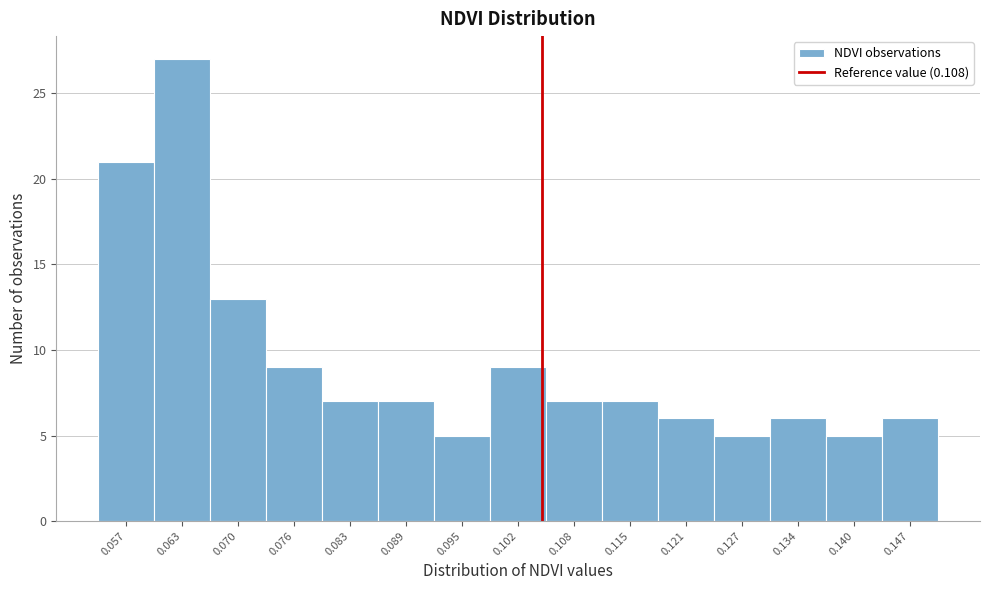

Reading left to right, transcribe all the data shown in this chart.

0.057=21	0.063=27	0.070=13	0.076=9	0.083=7	0.089=7	0.095=5	0.102=9	0.108=7	0.115=7	0.121=6	0.127=5	0.134=6	0.140=5	0.147=6